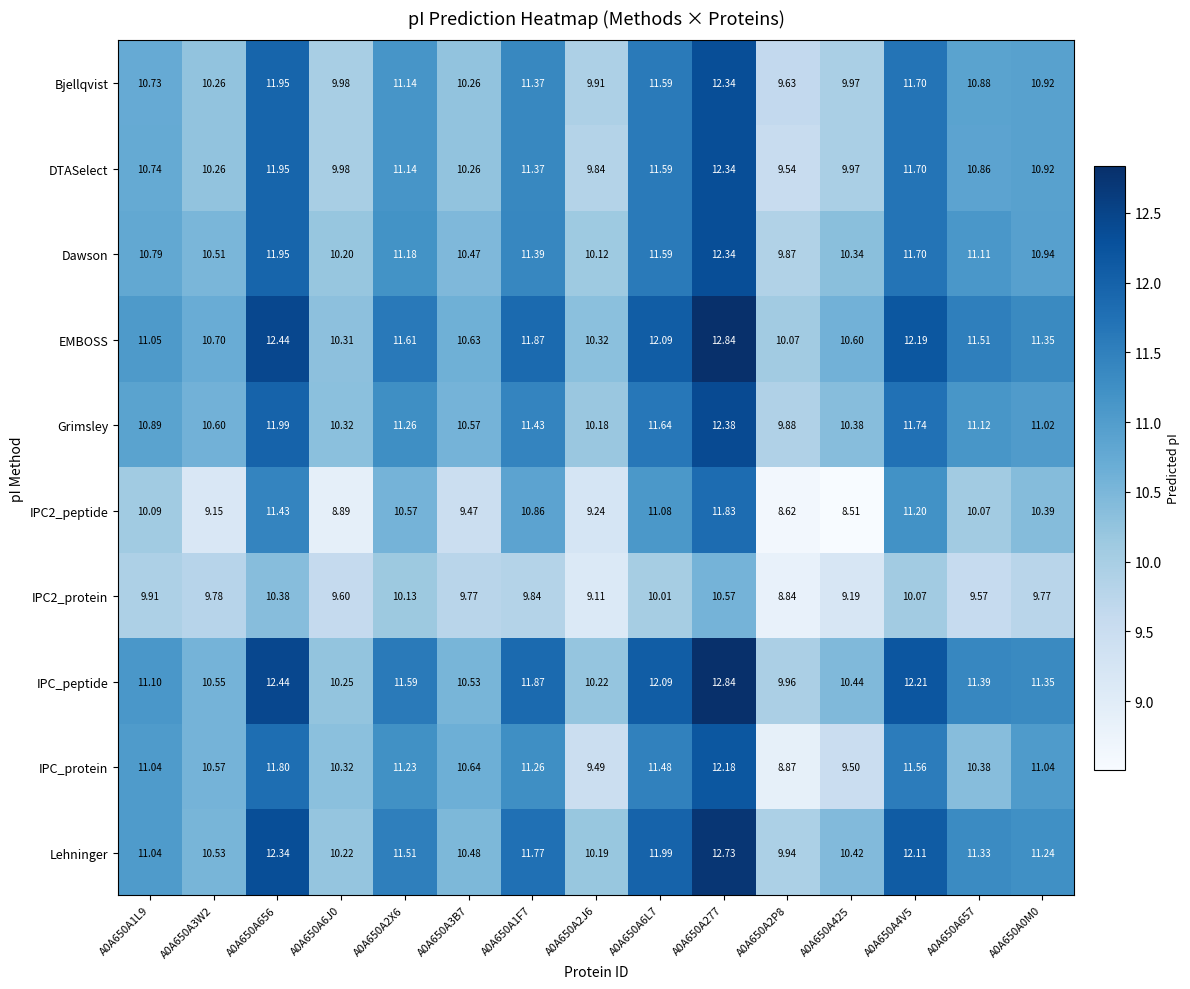

Is the value of IPC_protein at A0A650A6J0 greater than the value of IPC_peptide at A0A650A657?

No